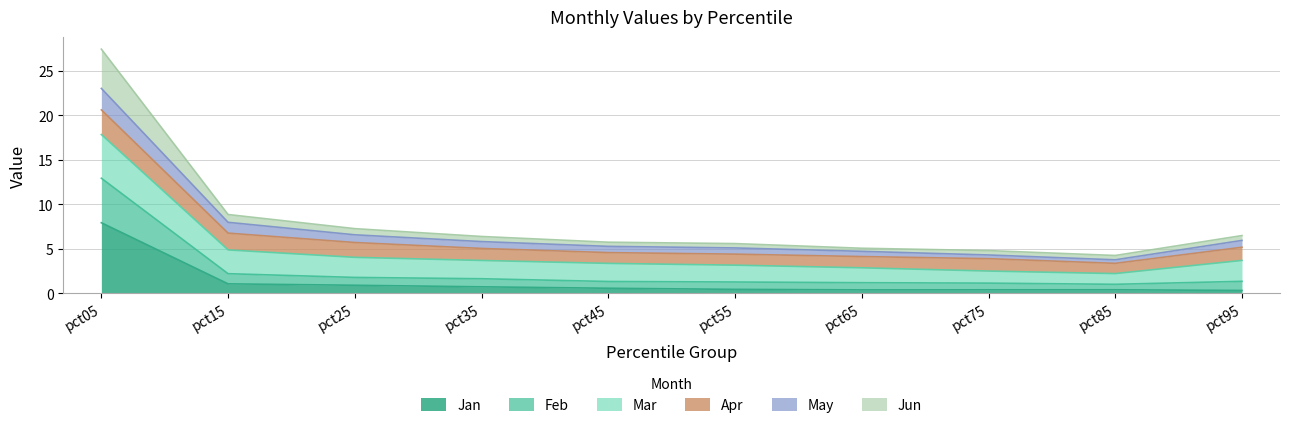

At which category does Feb reach its first local valley?

pct85